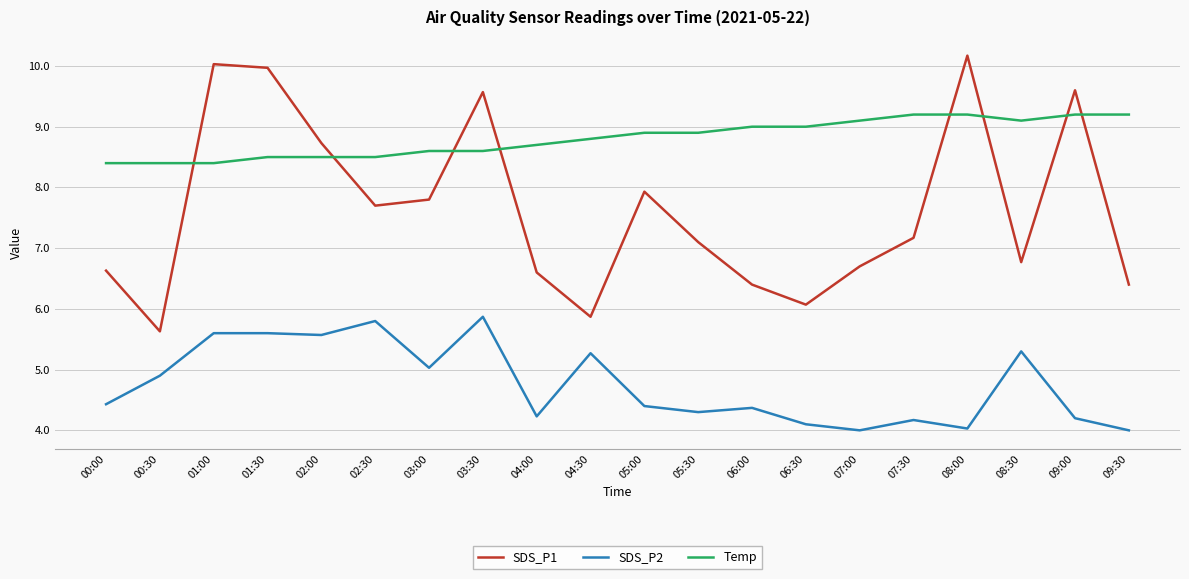

Which series has the largest range (max minus min)?

SDS_P1